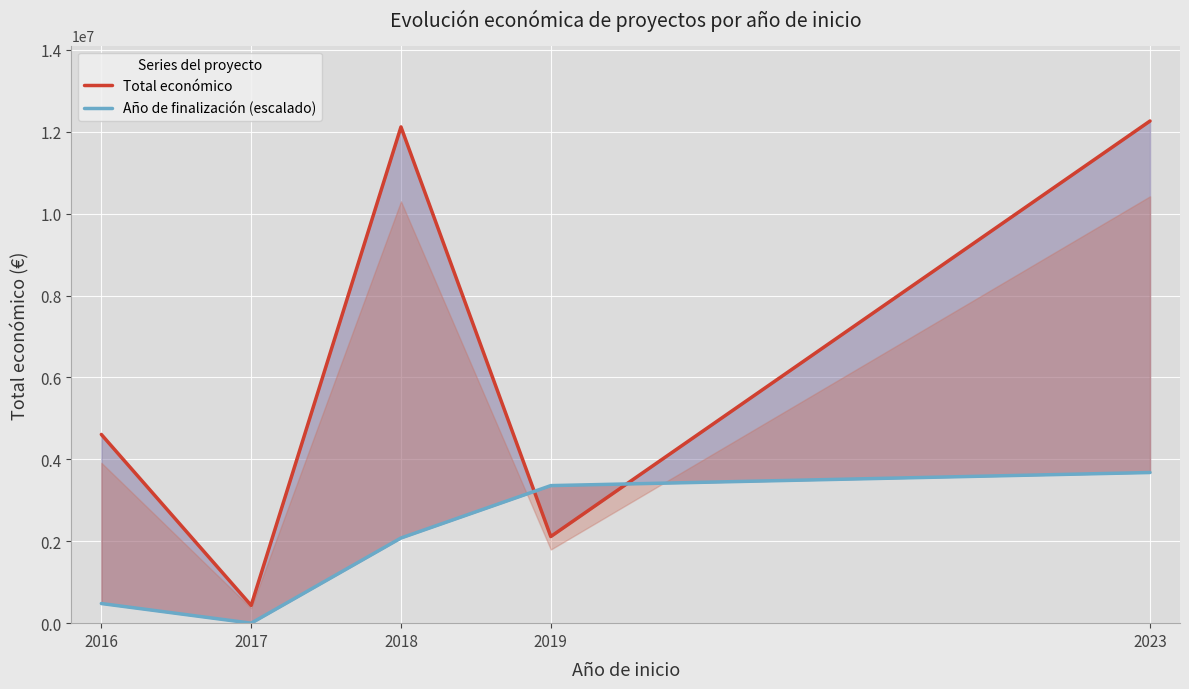

Between 2018 and 2023, which series saw the biggest shift?

Año de finalización (escalado)